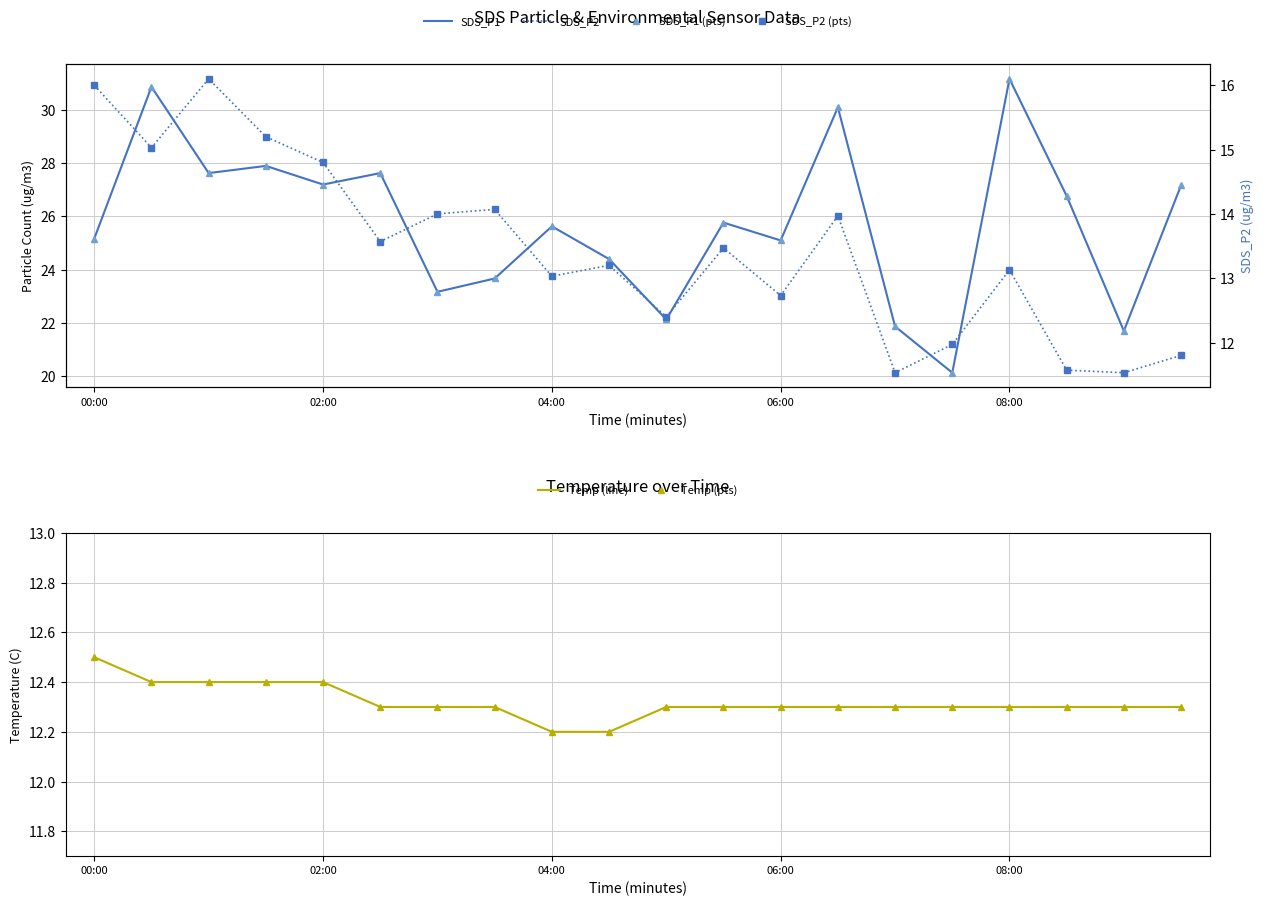

What are all the series names shown in the legend?

SDS_P1, SDS_P1 (pts), SDS_P2, SDS_P2 (pts), Temp (line), Temp (pts)